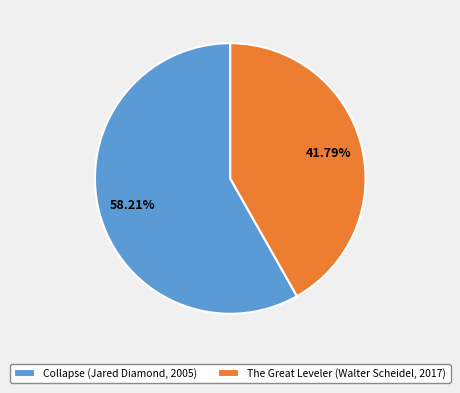

Rank the categories by value from lowest to highest.

The Great Leveler (Walter Scheidel, 2017), Collapse (Jared Diamond, 2005)